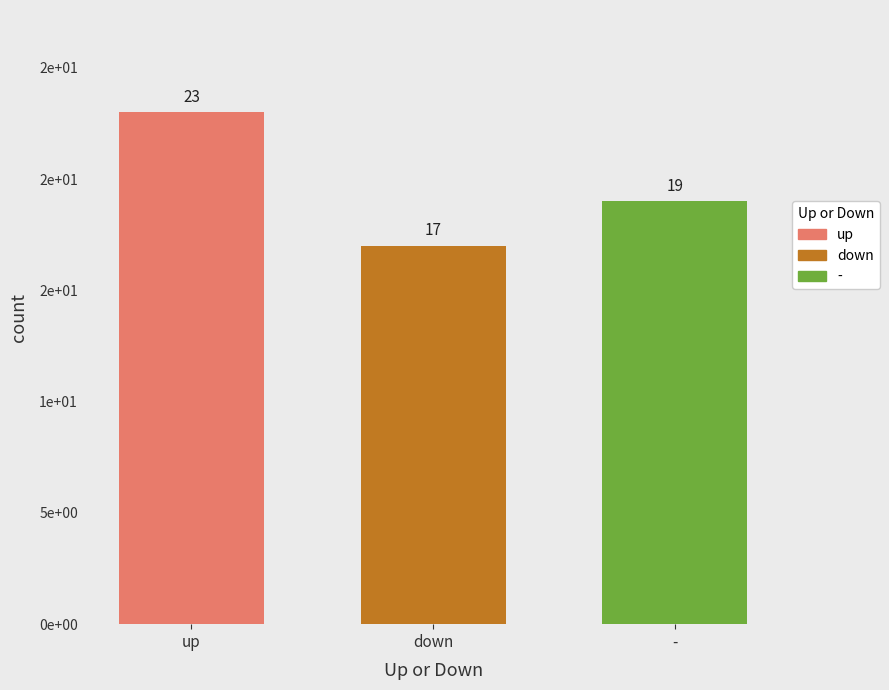

Are the bars horizontal?

No